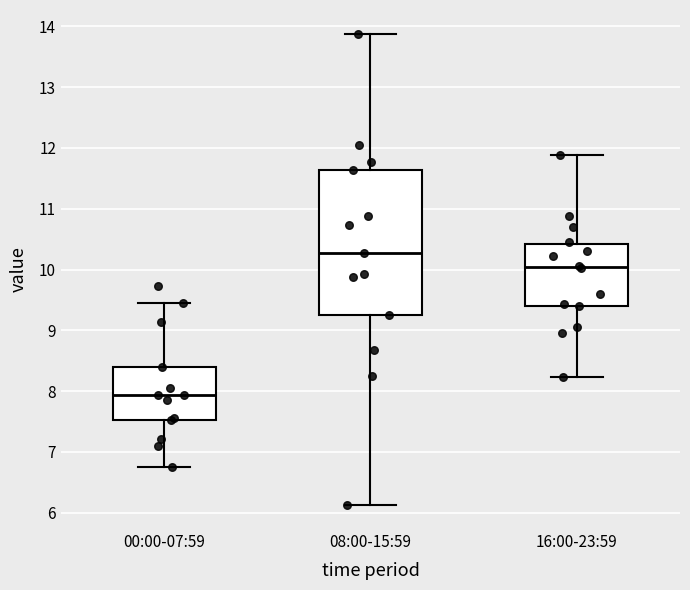

Which box's median line is the highest?

08:00-15:59